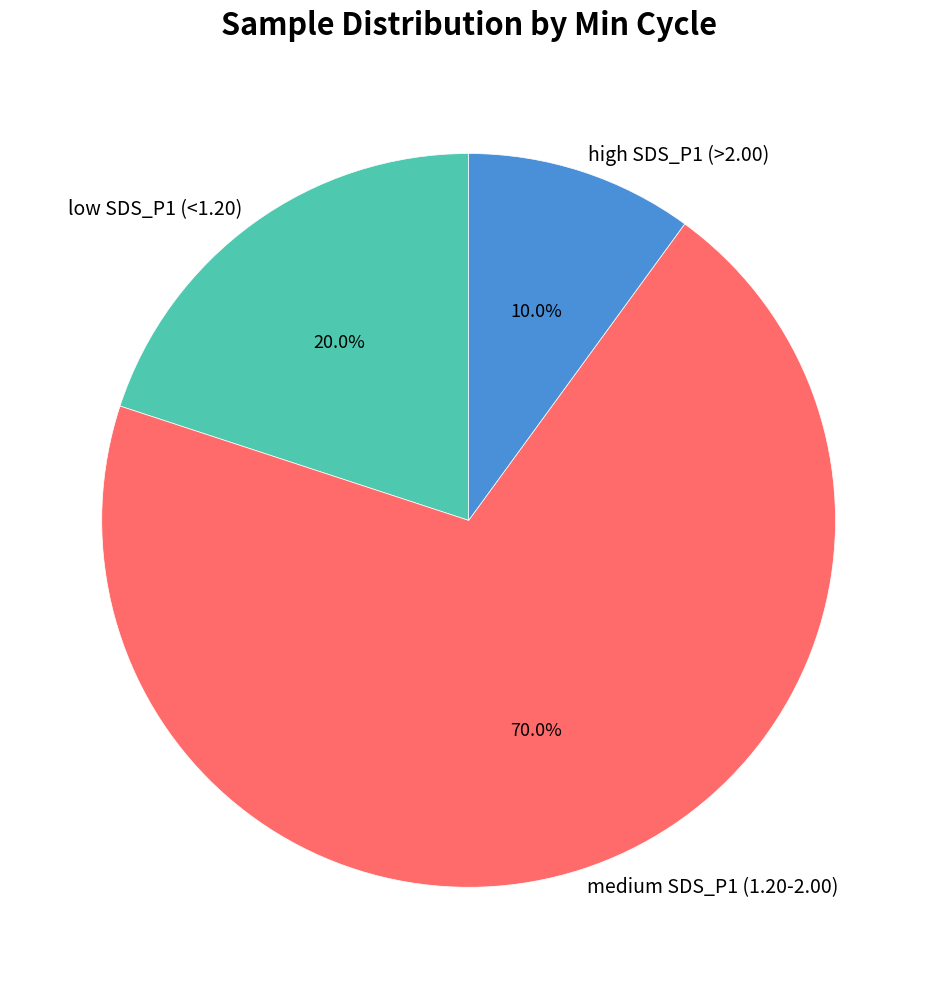

Rank the categories by value from lowest to highest.

high SDS_P1 (>2.00), low SDS_P1 (<1.20), medium SDS_P1 (1.20-2.00)